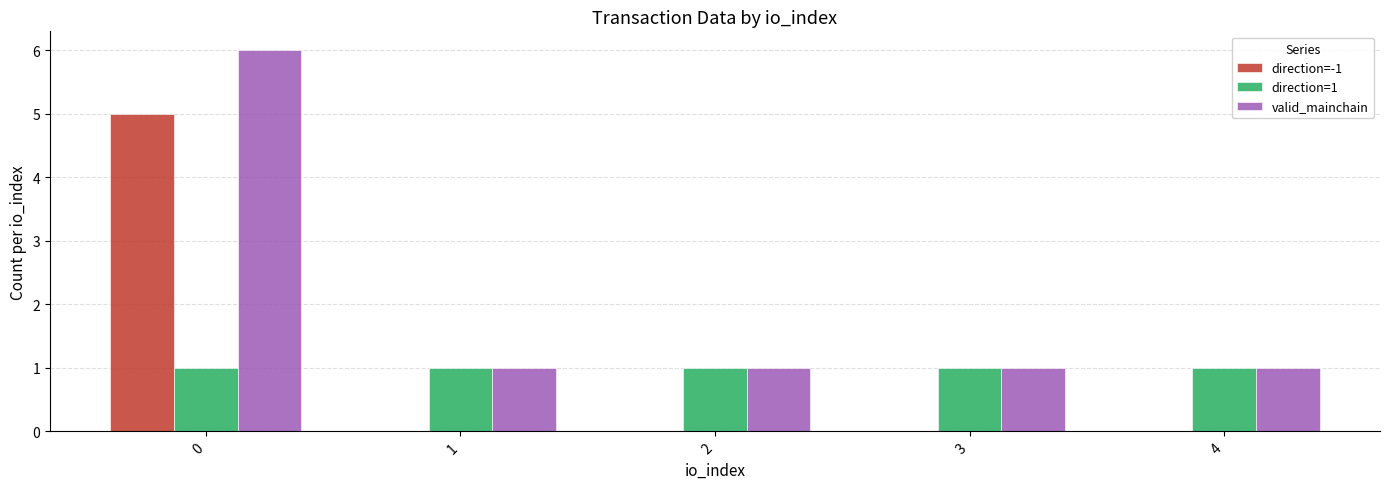

Reading right to left, what are all the values shown in this chart?

direction=-1: 4=0	3=0	2=0	1=0	0=5
direction=1: 4=1	3=1	2=1	1=1	0=1
valid_mainchain: 4=1	3=1	2=1	1=1	0=6